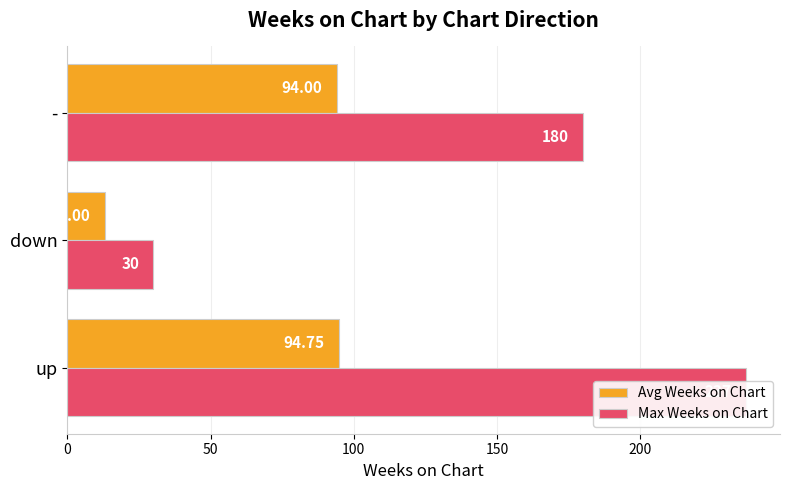

Is the value of Max Weeks on Chart at up greater than the value of Avg Weeks on Chart at down?

Yes